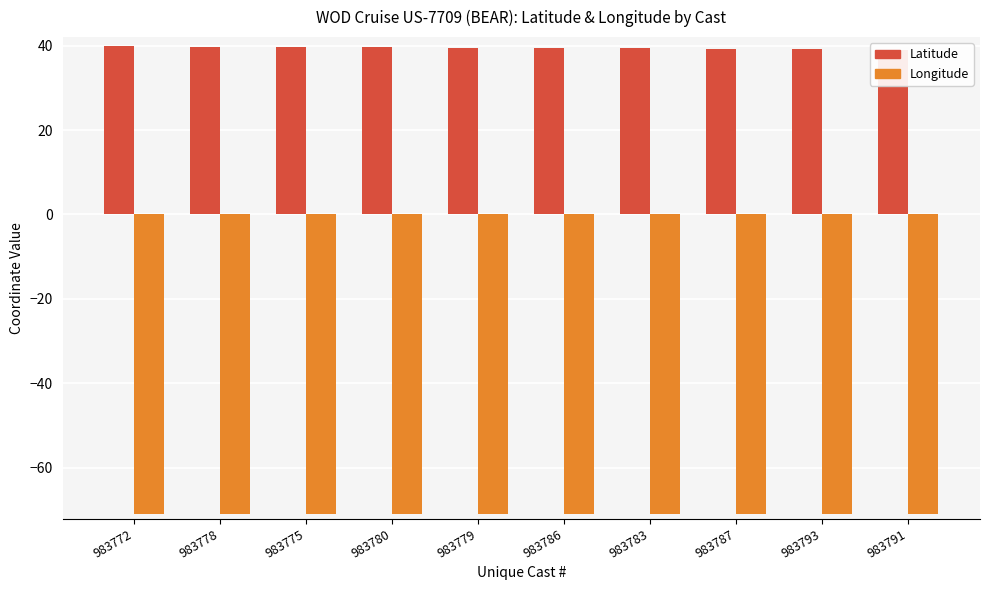

The Latitude series shows 39.1 at 983793. True or false?

True